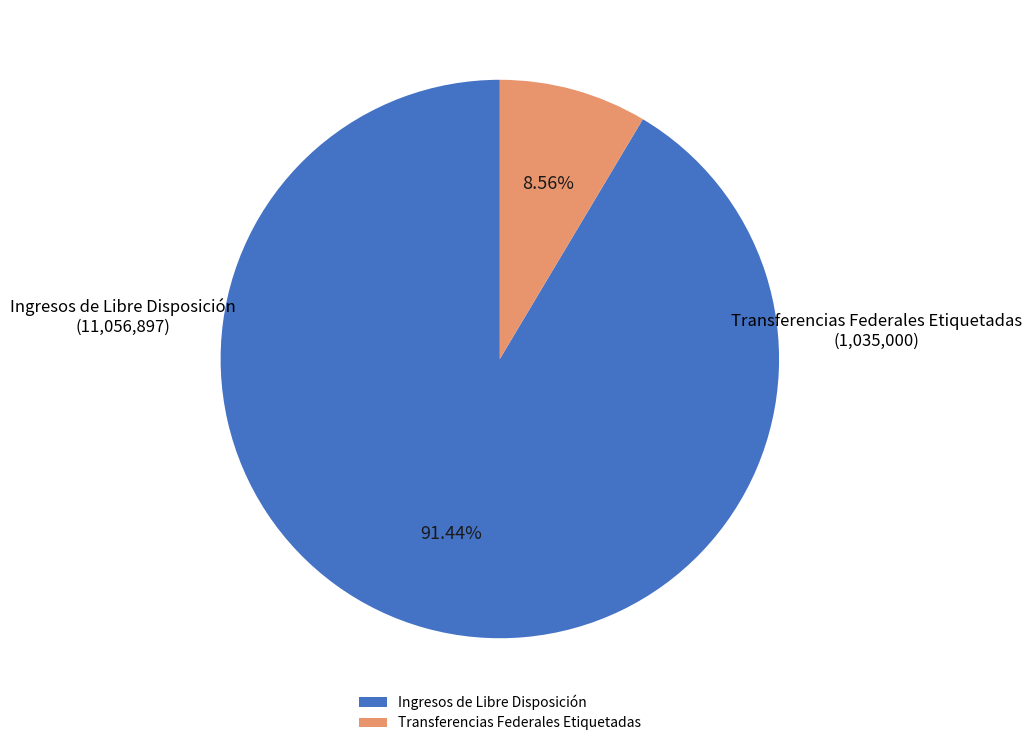

Does Ingresos de Libre Disposición account for over 50% of the chart?

Yes